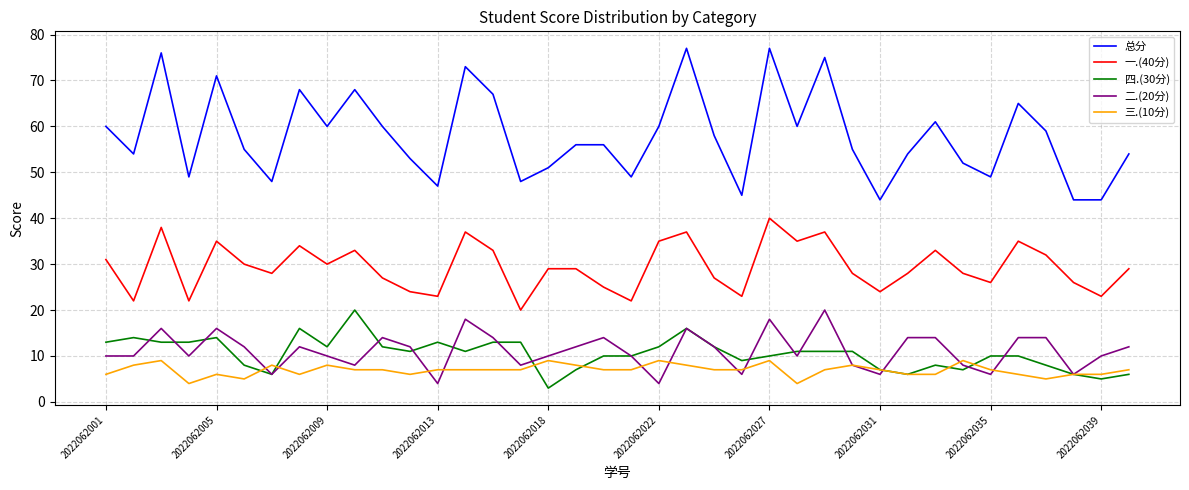

What is the difference between the maximum and minimum values in the 三.(10分) series?

5